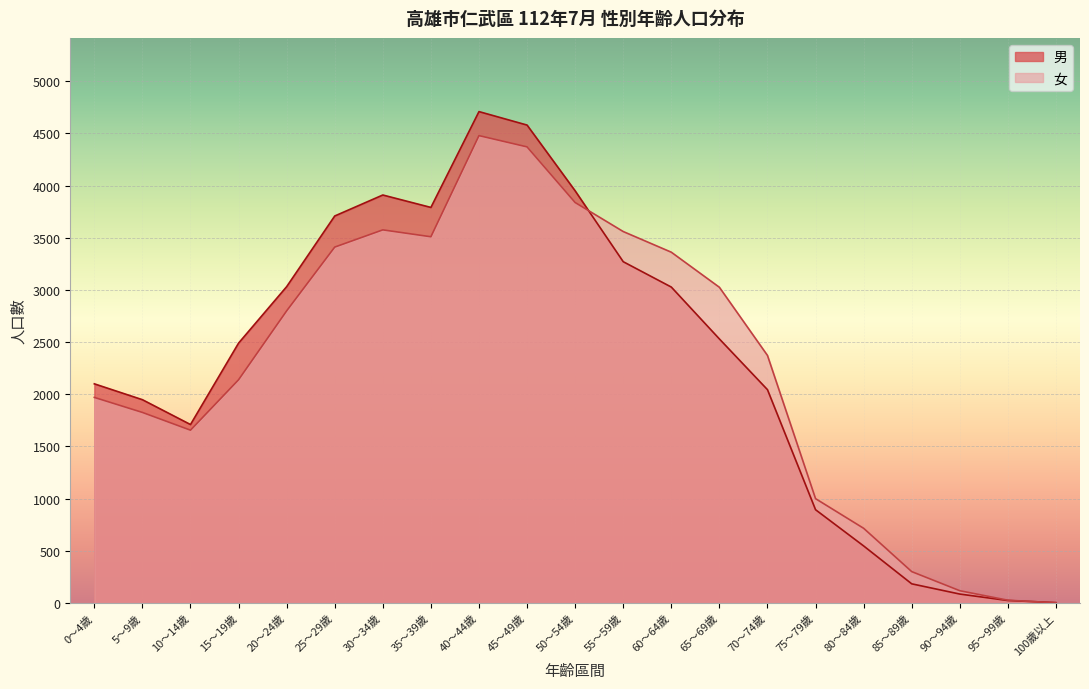

How many interior local peaks does the 男 series have?

2